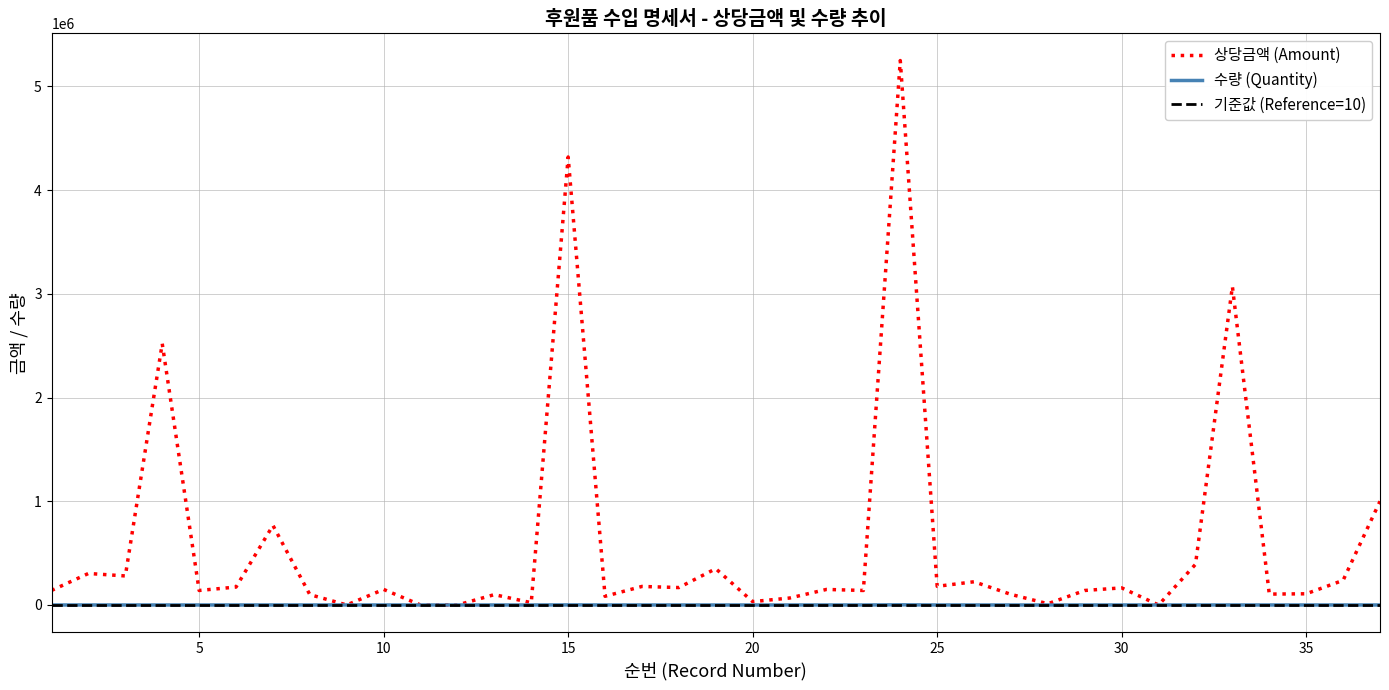

What is the highest value of the 상당금액 (Amount) series?

5250000